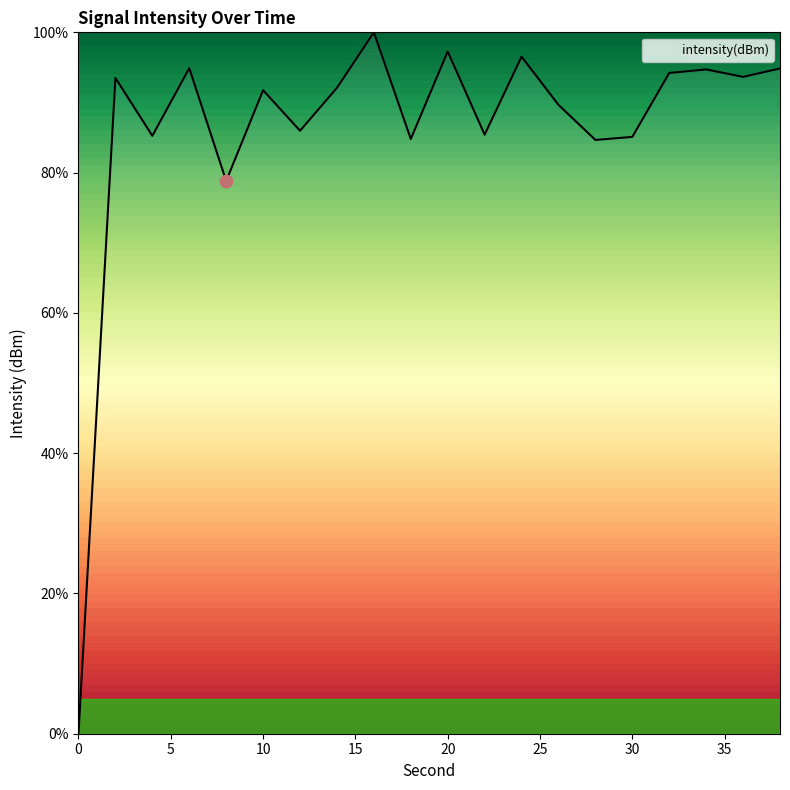

What is the difference between the maximum and minimum values?

100.0